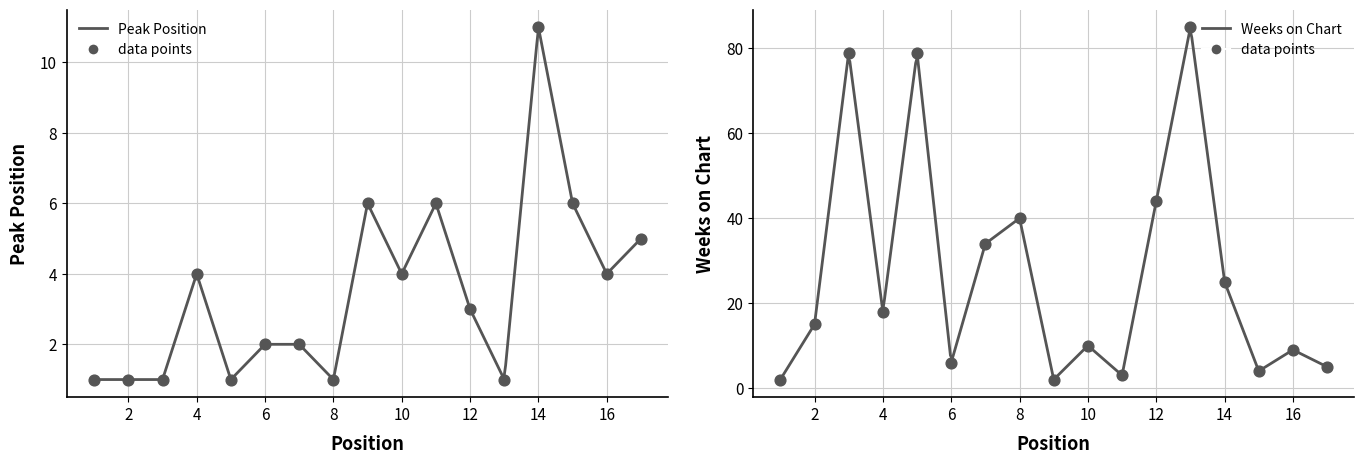

Which series contains the highest Y value?

Weeks on Chart